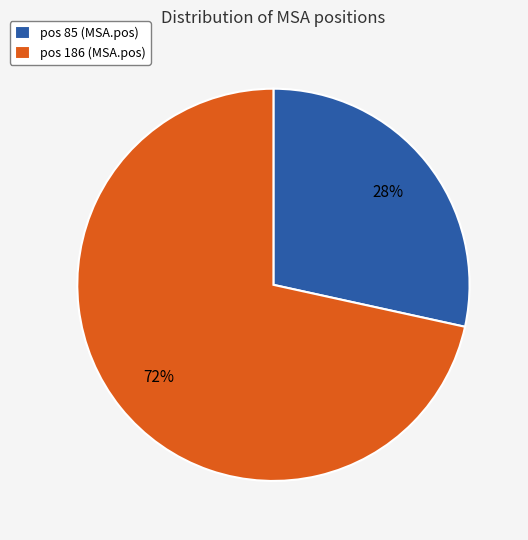

How many segments does this pie chart have?

2